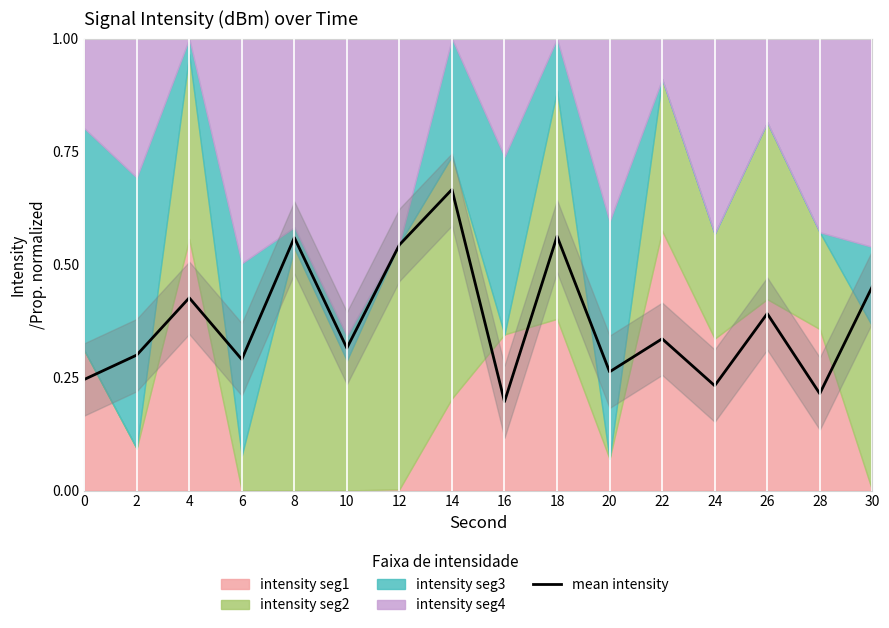

Does the chart have visible grid lines?

No